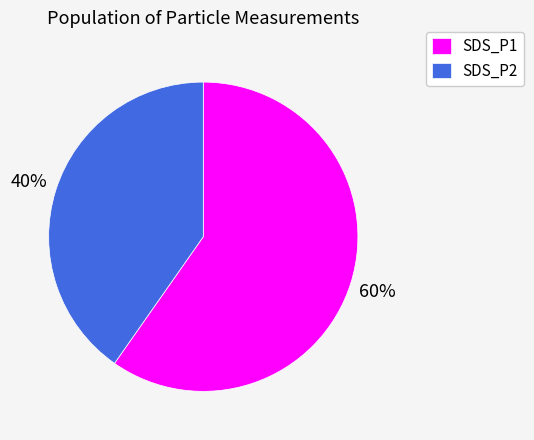

Do SDS_P2 and SDS_P1 together represent more than half of the pie?

Yes